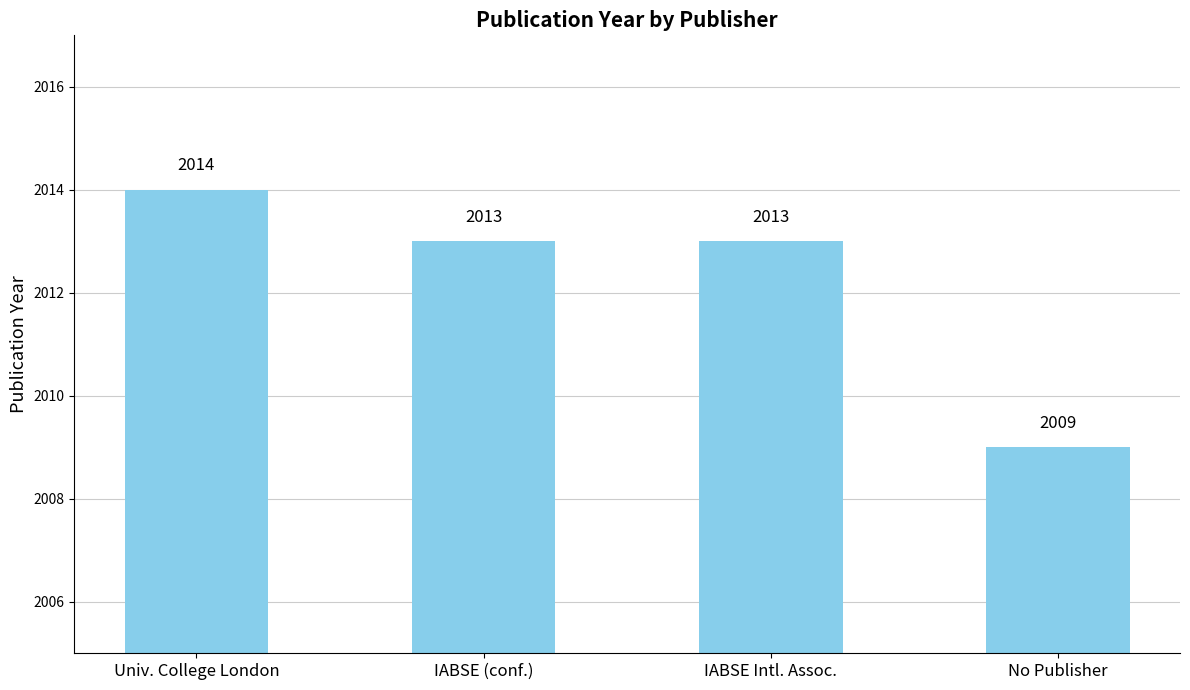

What position from the right is Univ. College London?

4